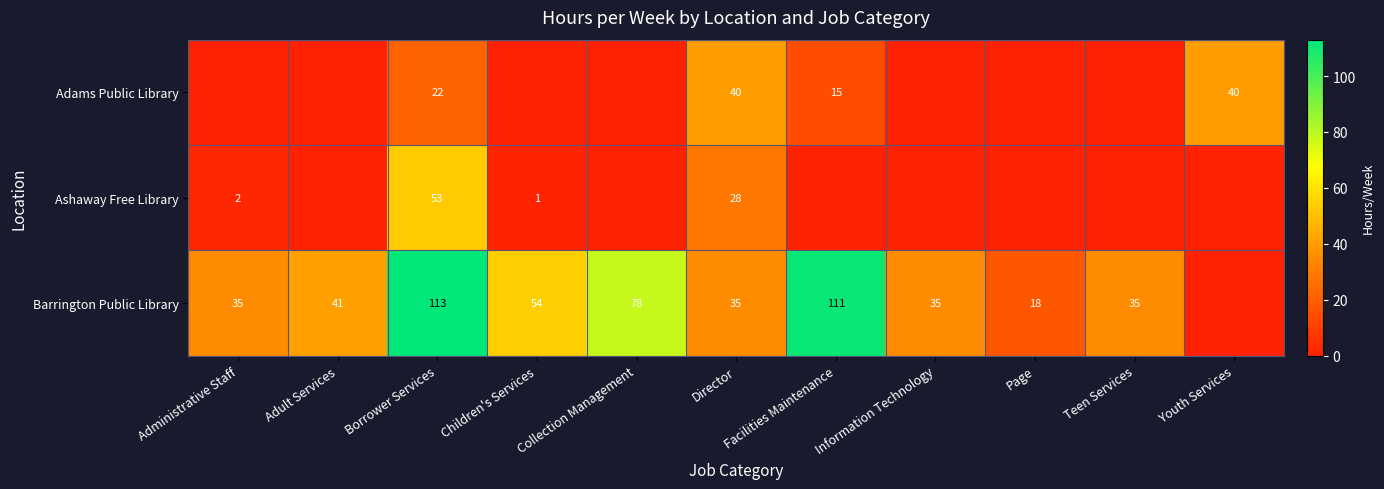

The Barrington Public Library series shows 39 at Borrower Services. True or false?

False